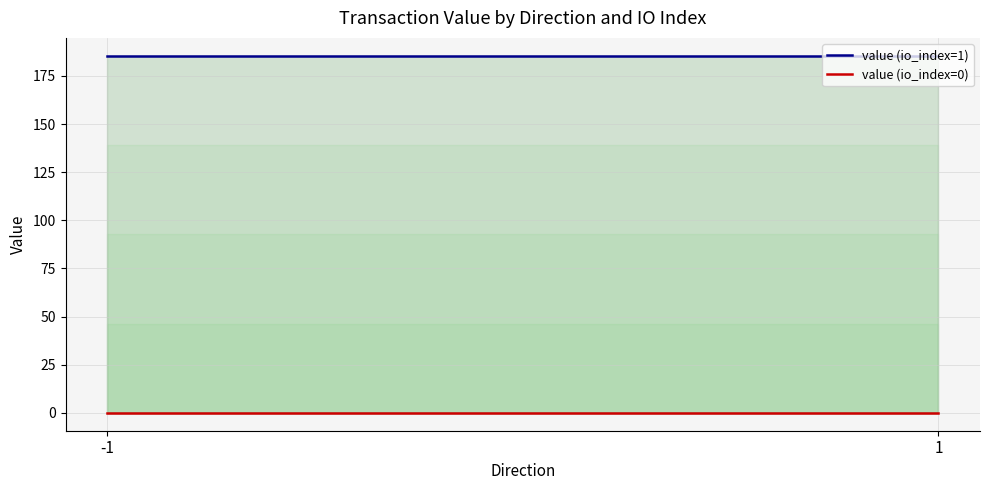

What is the sum of the value (io_index=1) values at -1 and 1?

370.9